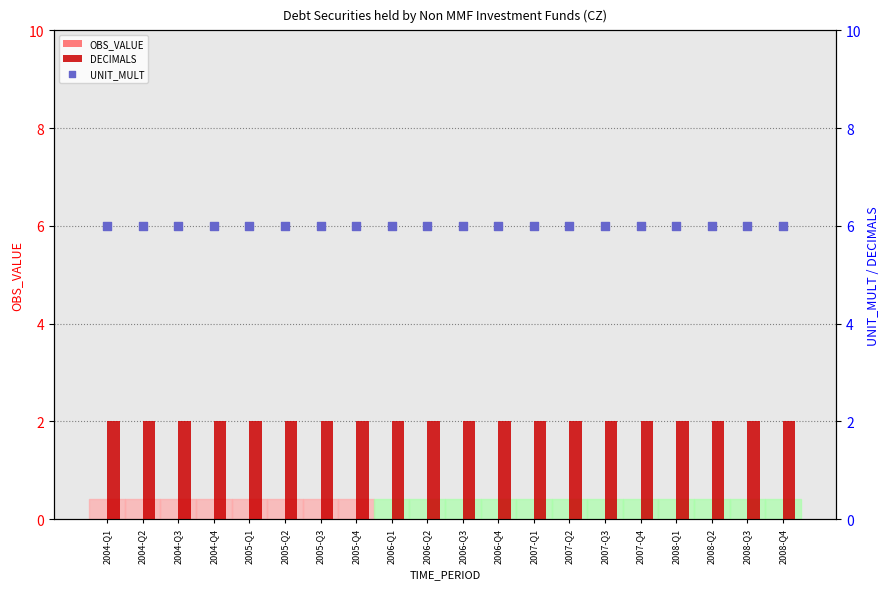

Is the value of OBS_VALUE at 2007-Q2 greater than the value of DECIMALS at 2006-Q2?

No